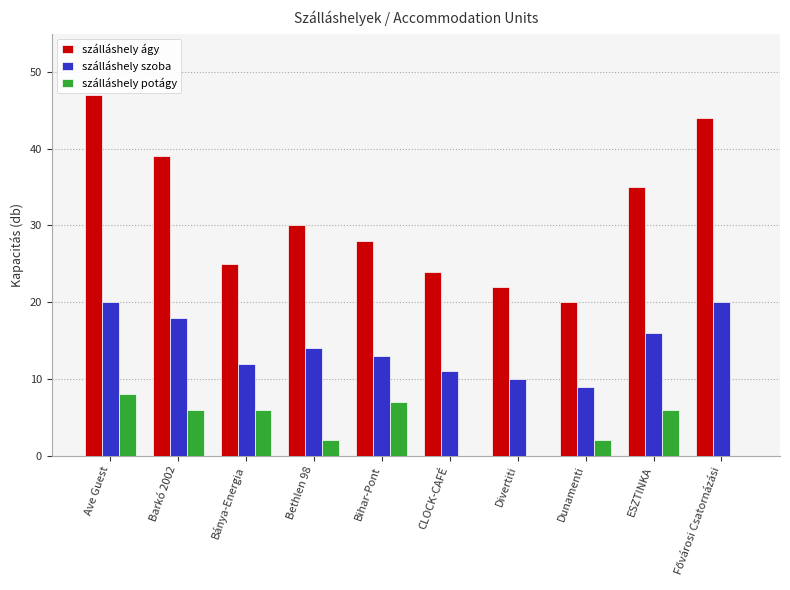

What is the total value across all series at Dunamenti?

31